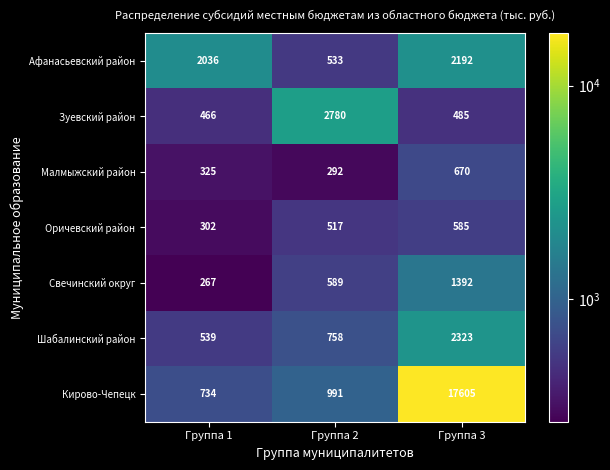

Rank the series by their maximum value, from highest to lowest.

Кирово-Чепецк, Зуевский район, Шабалинский район, Афанасьевский район, Свечинский округ, Малмыжский район, Оричевский район